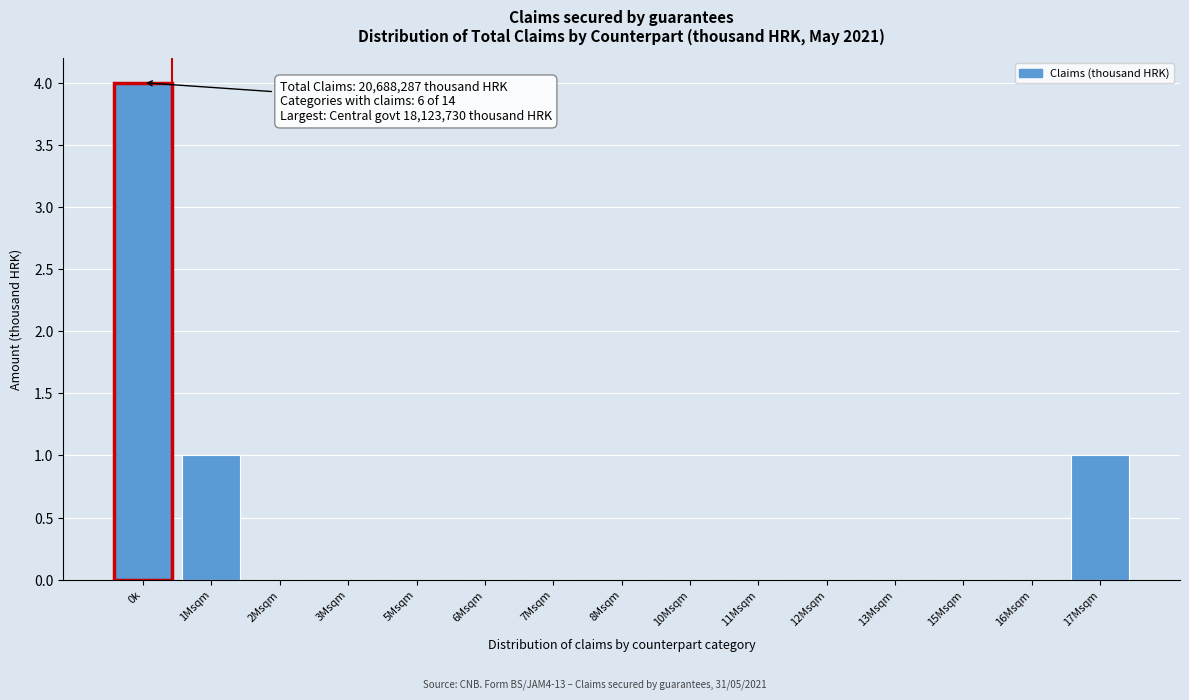

Reading left to right, transcribe all the data shown in this chart.

0k=4	1Msqm=1	2Msqm=0	3Msqm=0	5Msqm=0	6Msqm=0	7Msqm=0	8Msqm=0	10Msqm=0	11Msqm=0	12Msqm=0	13Msqm=0	15Msqm=0	16Msqm=0	17Msqm=1